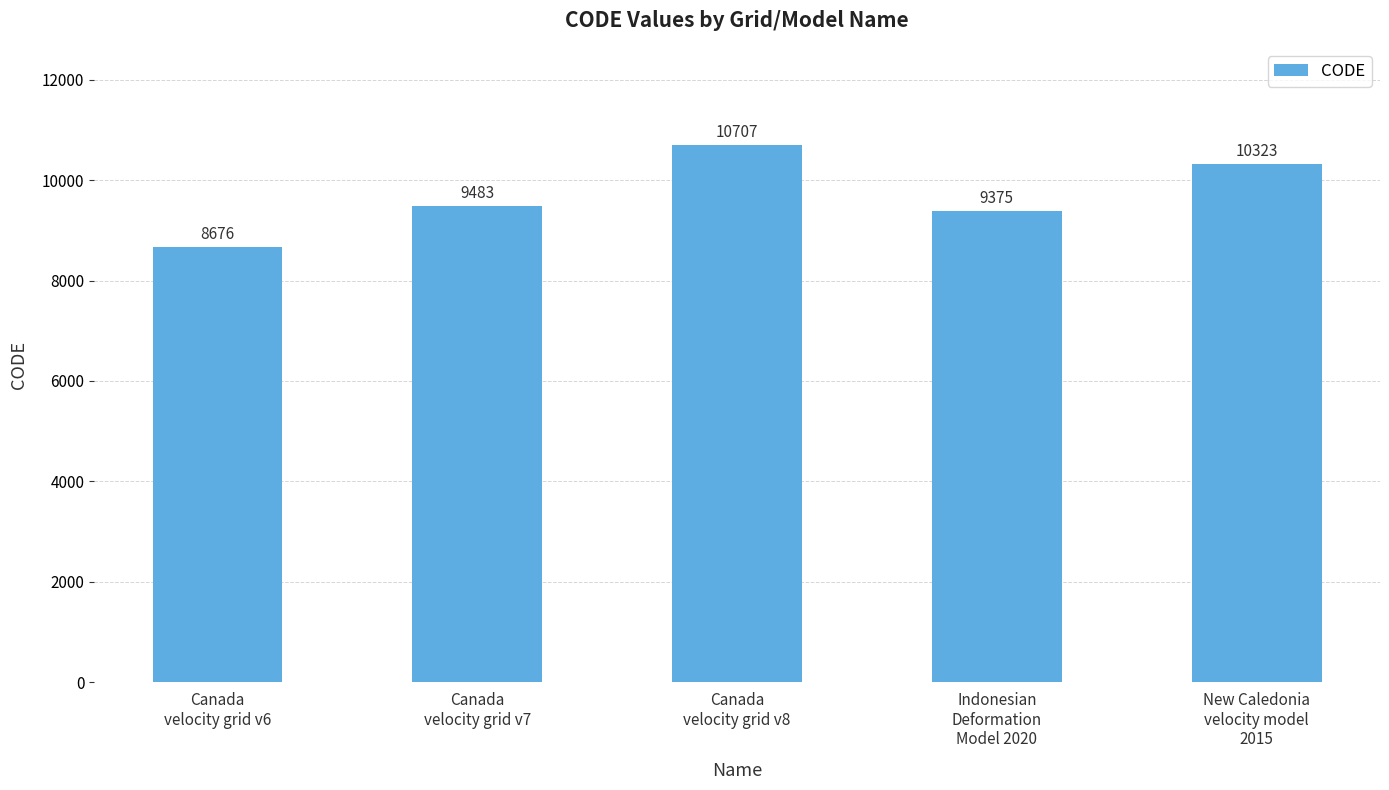

Between Indonesian
Deformation
Model 2020 and Canada
velocity grid v7, which is larger?

Canada
velocity grid v7